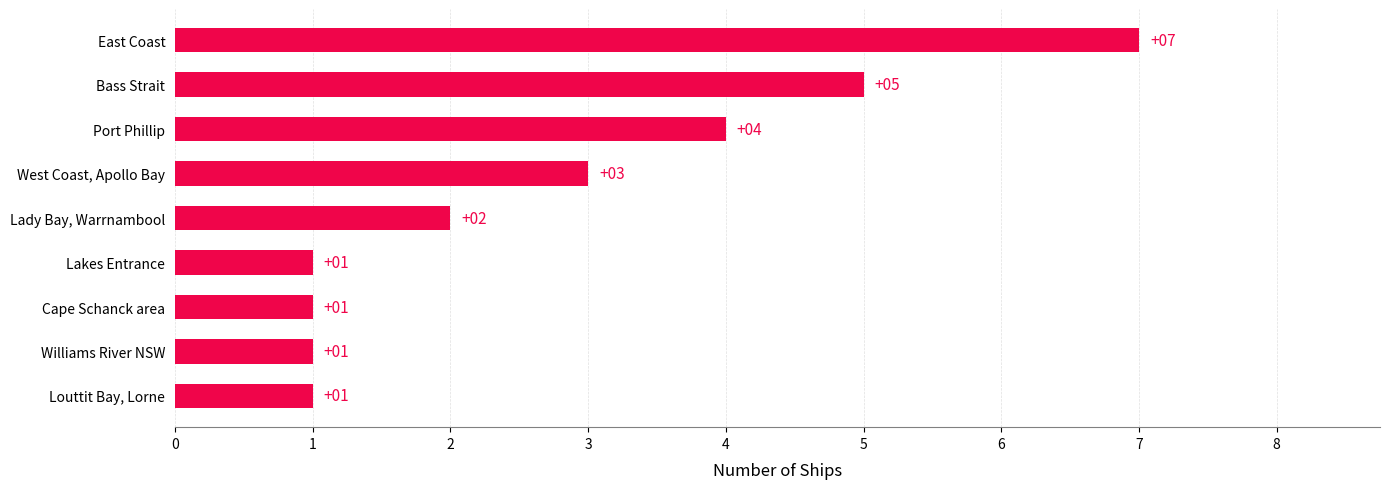

At which label is the value closest to 4?

Port Phillip